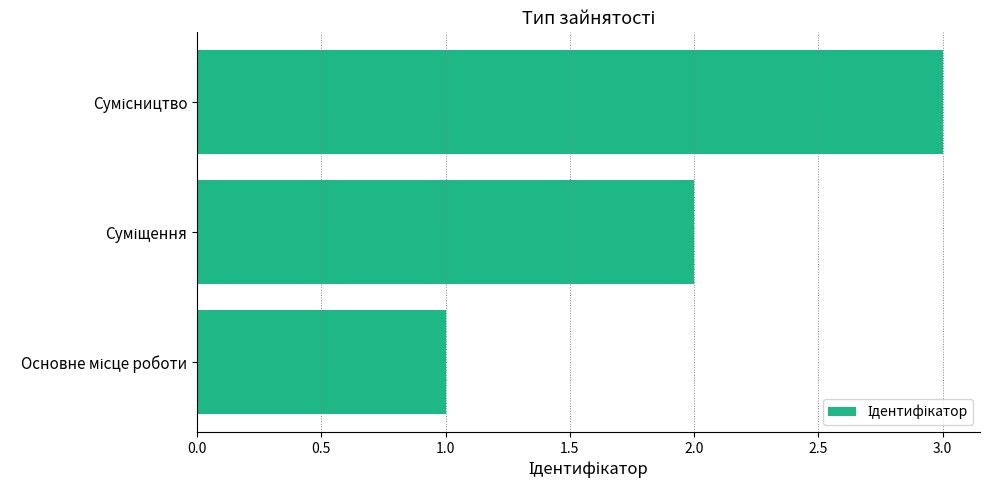

What is the sum of all values?

6